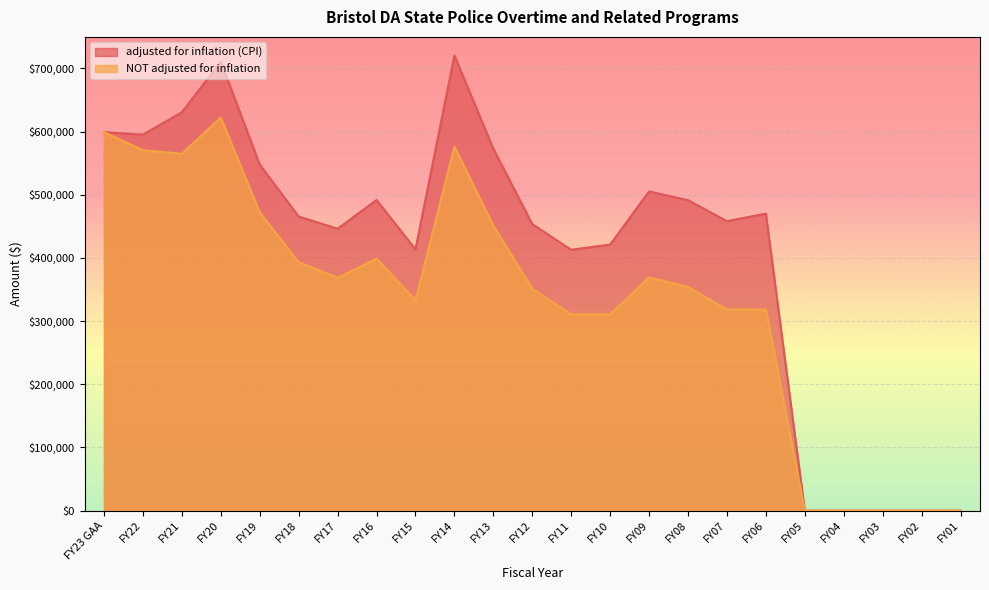

True or false: adjusted for inflation (CPI) and NOT adjusted for inflation intersect in this chart.

False